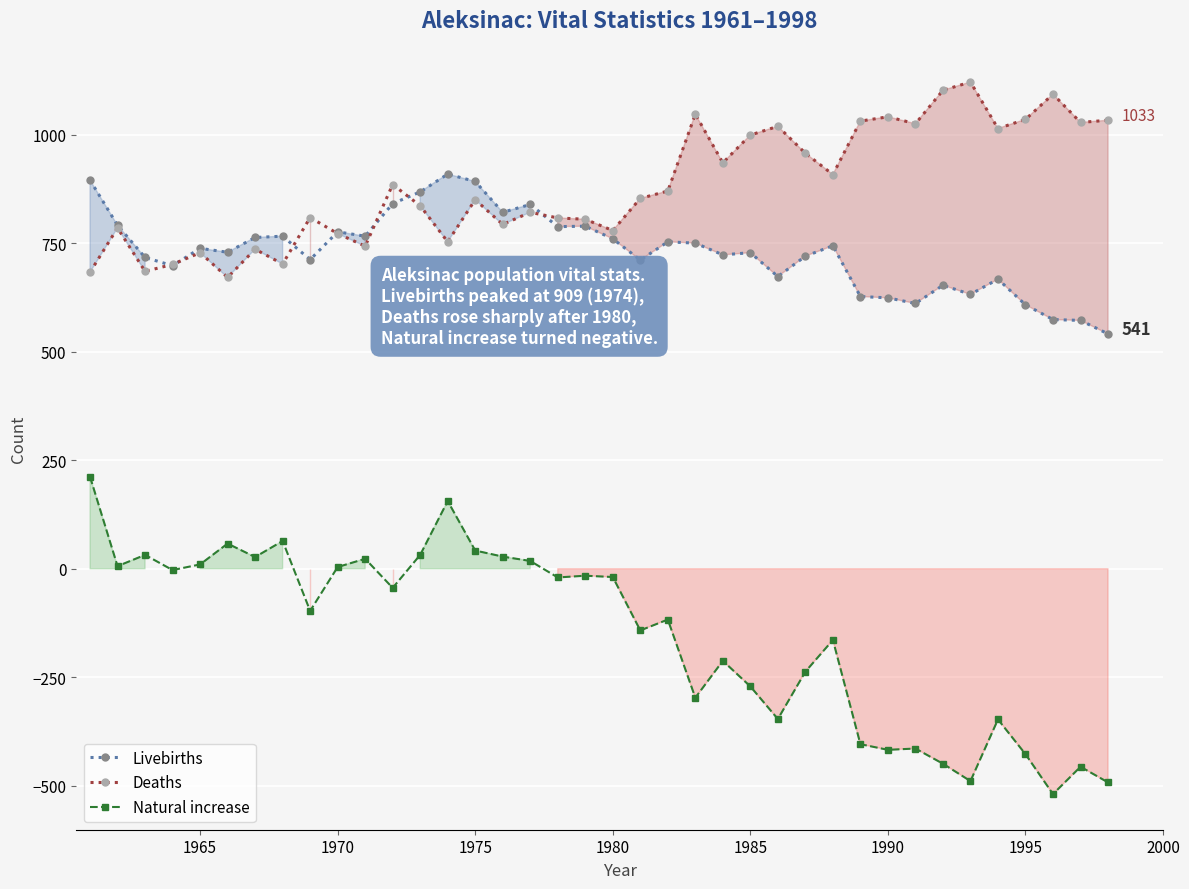

Reading left to right, extract all data points from this chart.

Livebirths: 895	791	717	698	738	729	763	766	712	776	766	841	868	909	892	821	839	788	789	760	711	753	750	723	728	673	720	744	627	624	611	653	632	667	608	574	572	541
Deaths: 683	785	685	701	728	671	736	702	809	772	743	885	836	753	850	793	821	808	805	779	853	870	1047	935	999	1019	957	908	1031	1041	1025	1102	1121	1014	1035	1093	1028	1033
Natural increase: 212	6	32	-3	10	58	27	64	-97	4	23	-44	32	156	42	28	18	-20	-16	-19	-142	-117	-297	-212	-271	-346	-237	-164	-404	-417	-414	-449	-489	-347	-427	-519	-456	-492